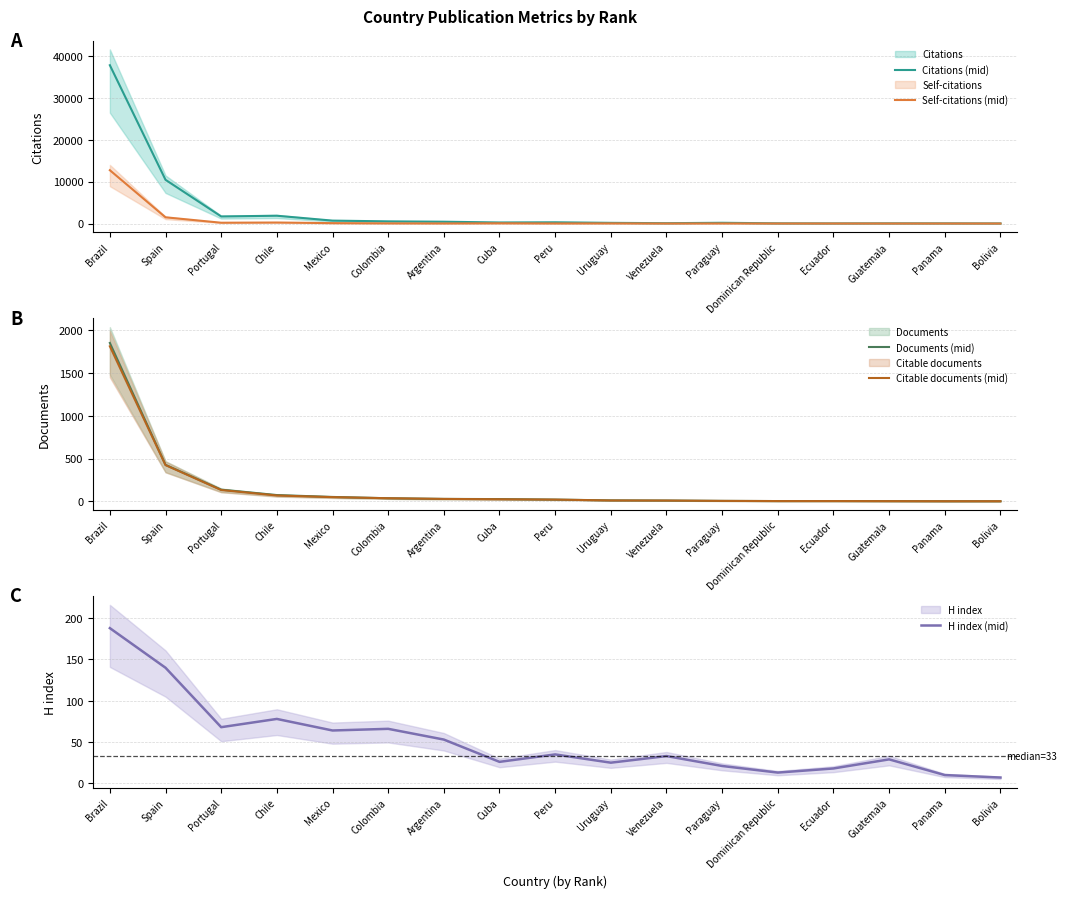

What are all the series names shown in the legend?

Citations (mid), Self-citations (mid), Documents (mid), Citable documents (mid), H index (mid)